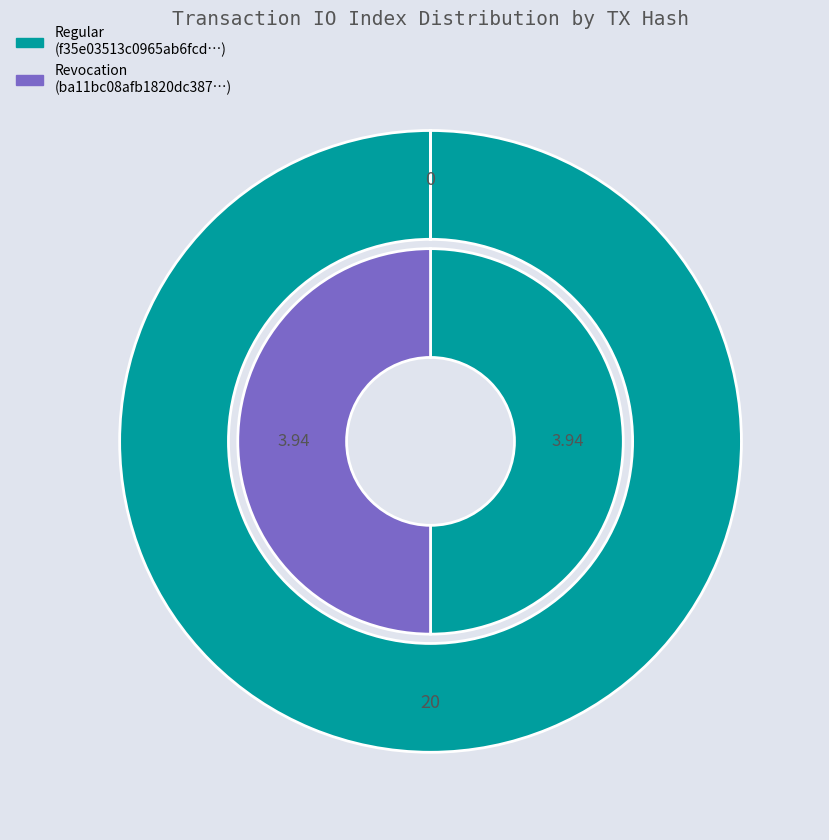

Does io_index represent more than half of the total?

Yes